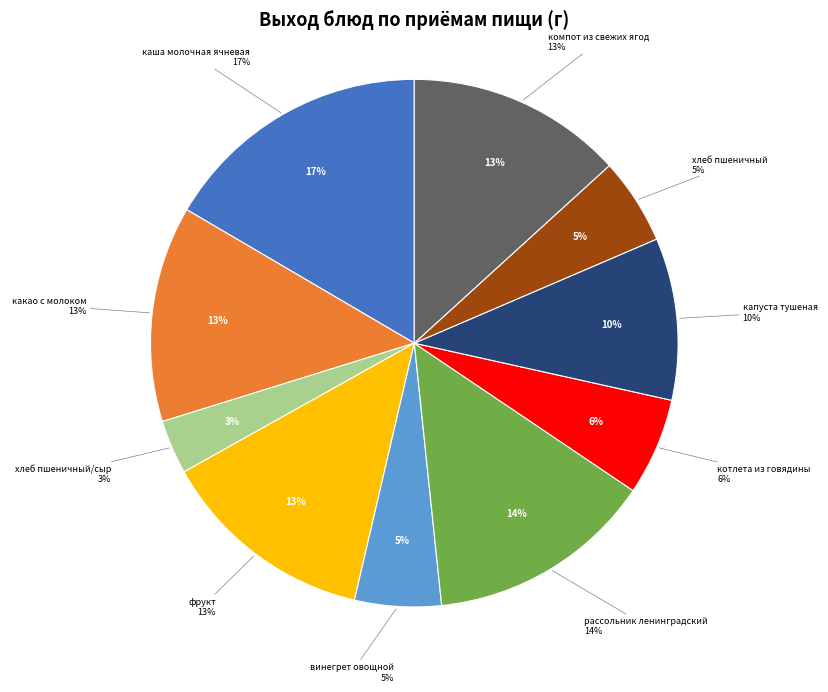

Does any single category account for the majority?

No